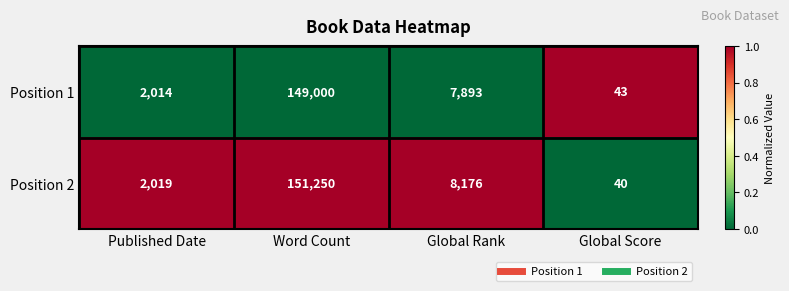

At Global Score, list the series in order from smallest to largest.

Position 2, Position 1